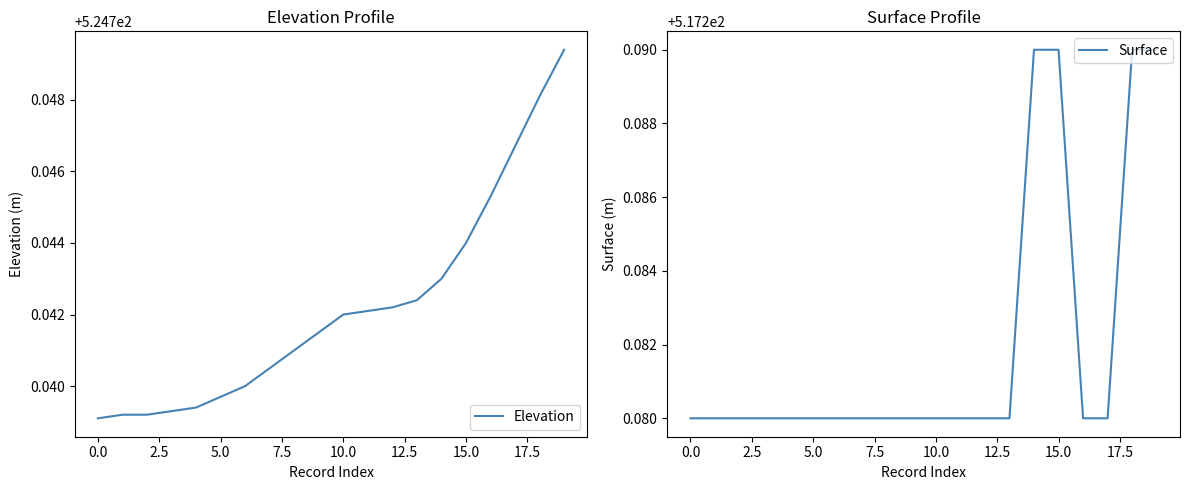

True or false: Elevation has a value of 703.9 at 0.0.

False